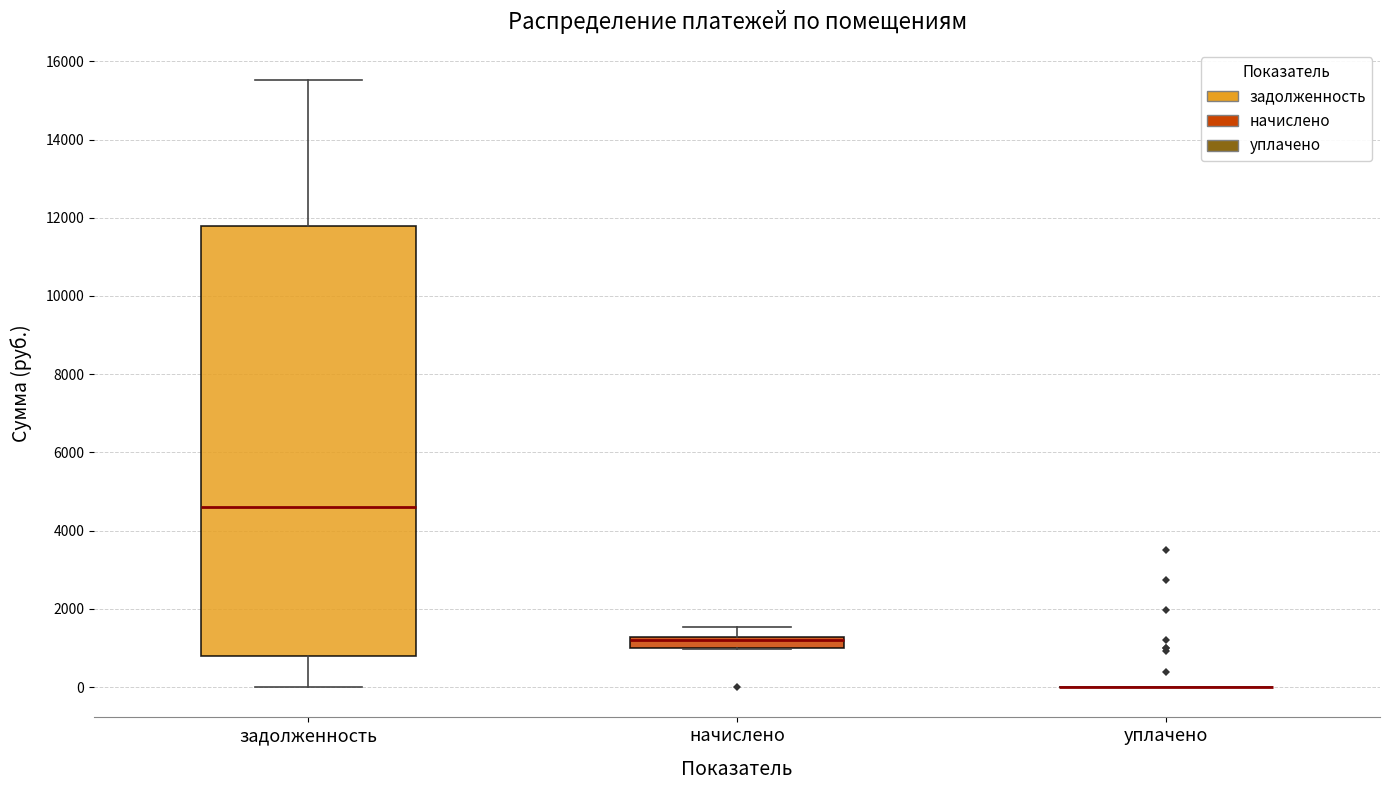

Which box is the tallest, from its lower edge to its upper edge?

задолженность